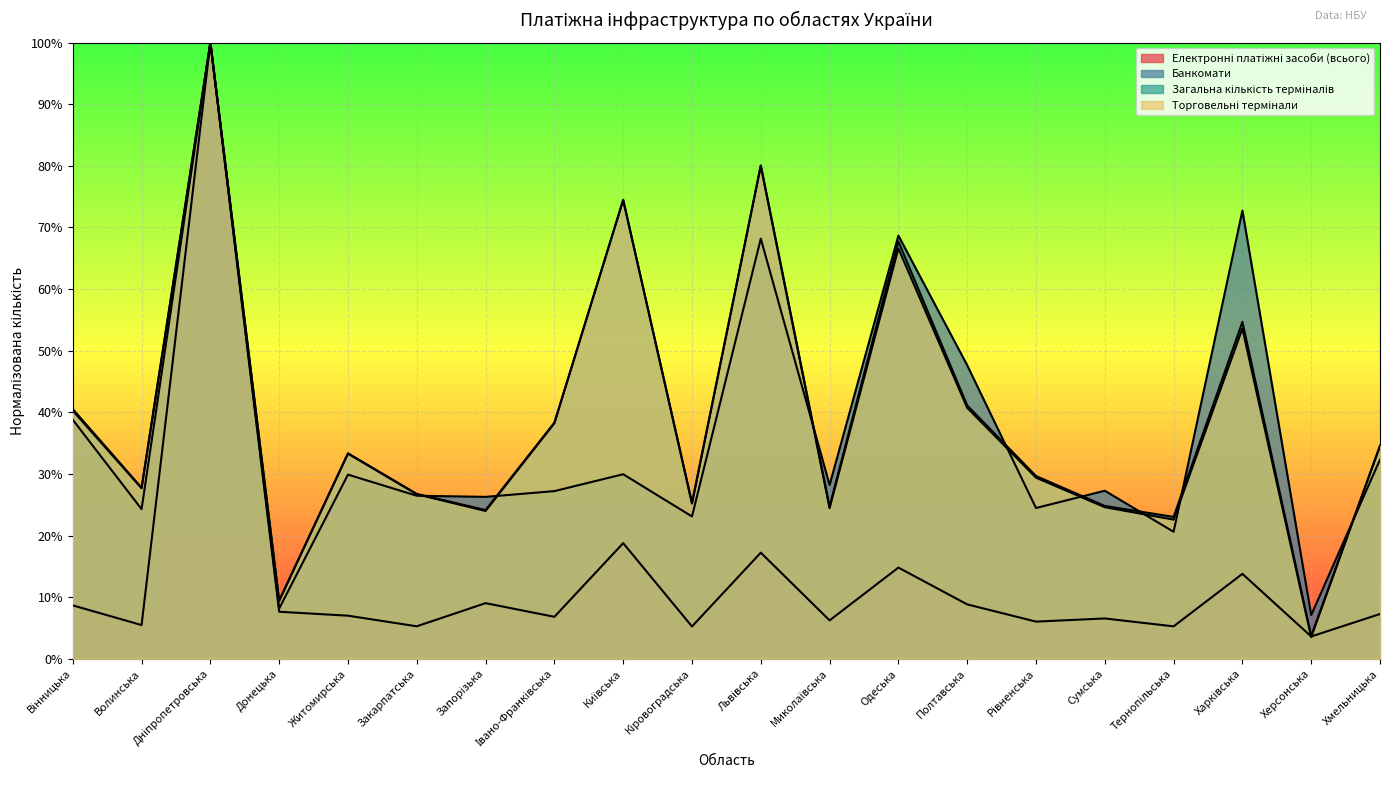

Where is the first local minimum for Загальна кількість терміналів?

Волинська